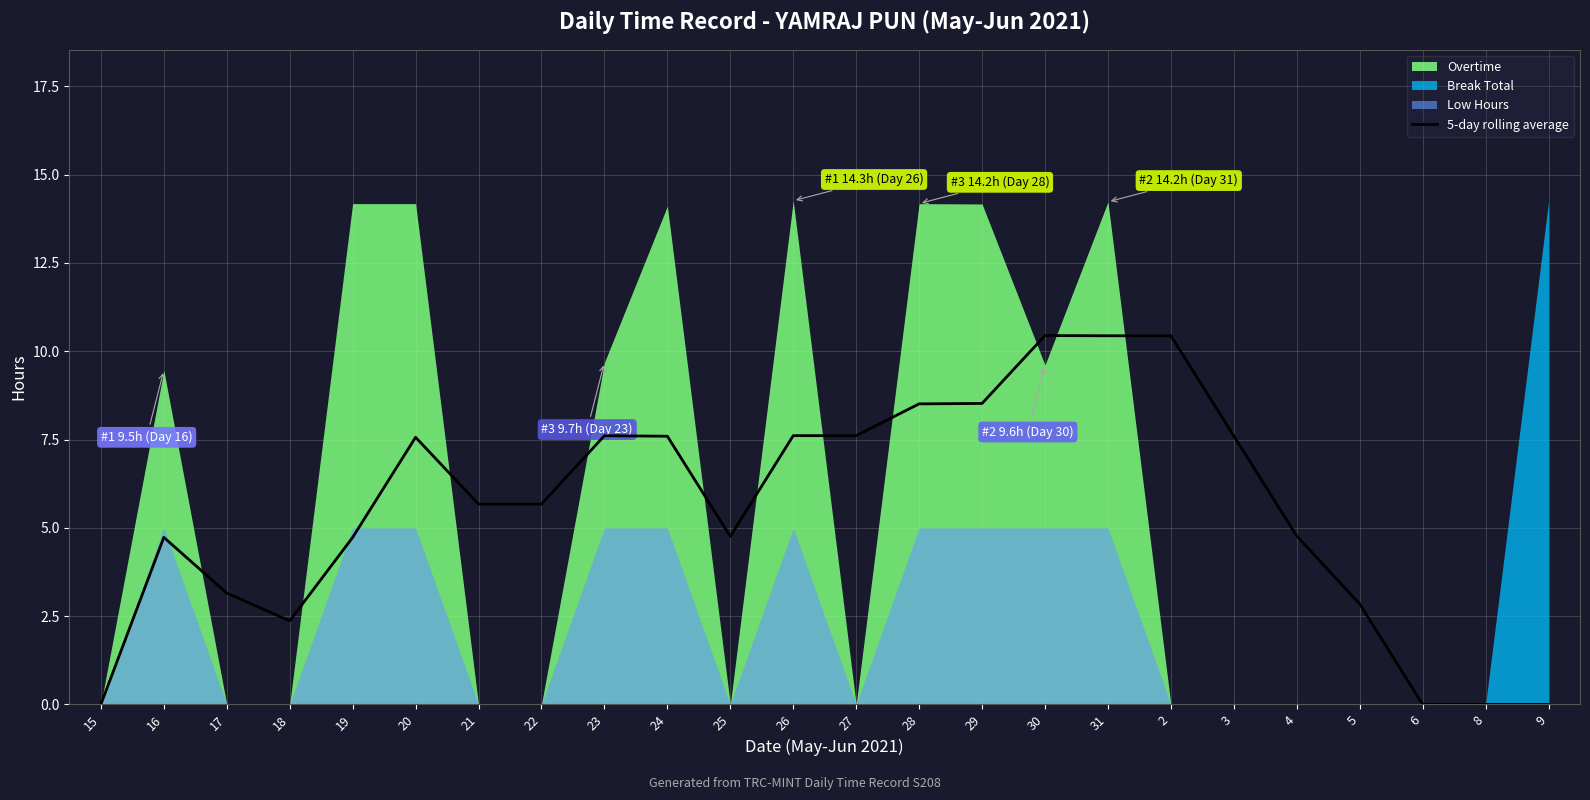

At which label is the value closest to 5?

4